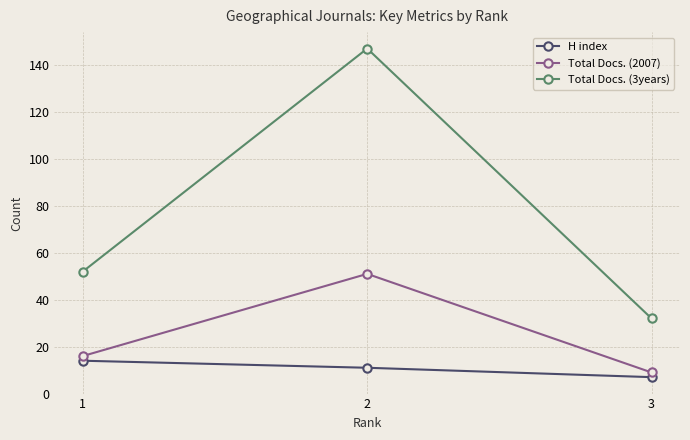

What is the maximum value for Total Docs. (2007)?

51